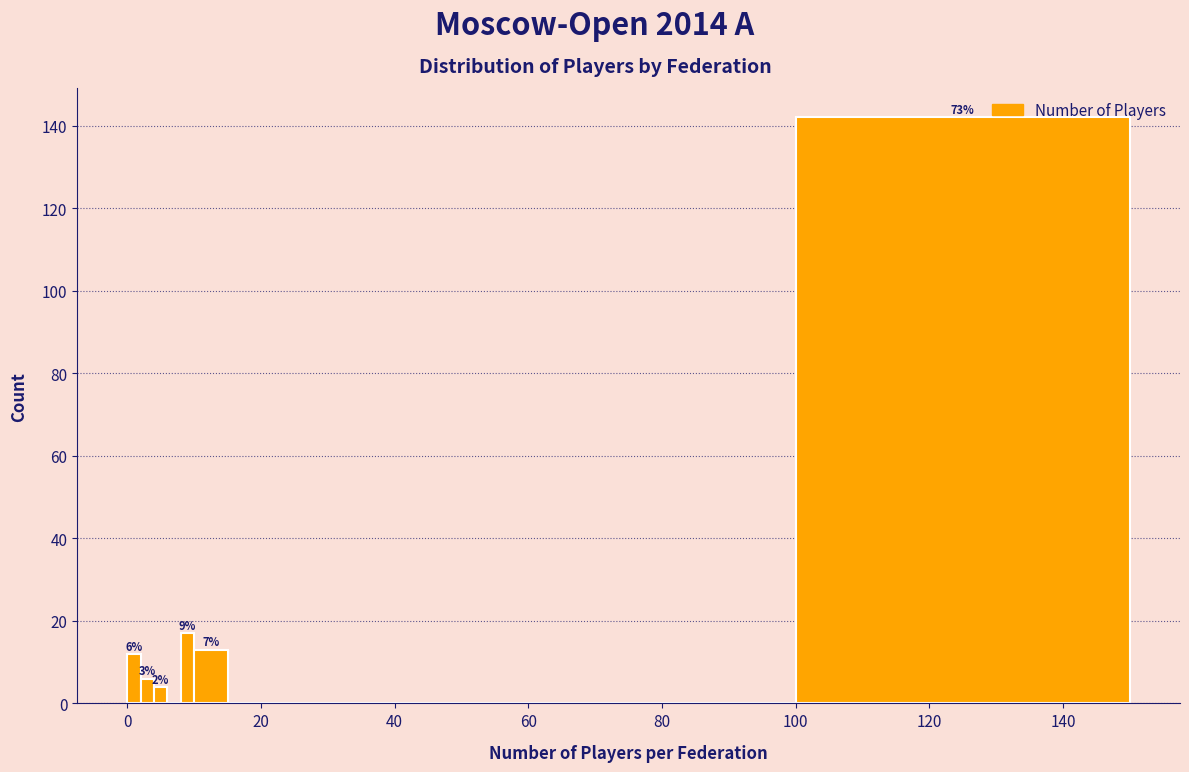

Read against the x-axis, roughly where is the centre of the tallest bar?

126